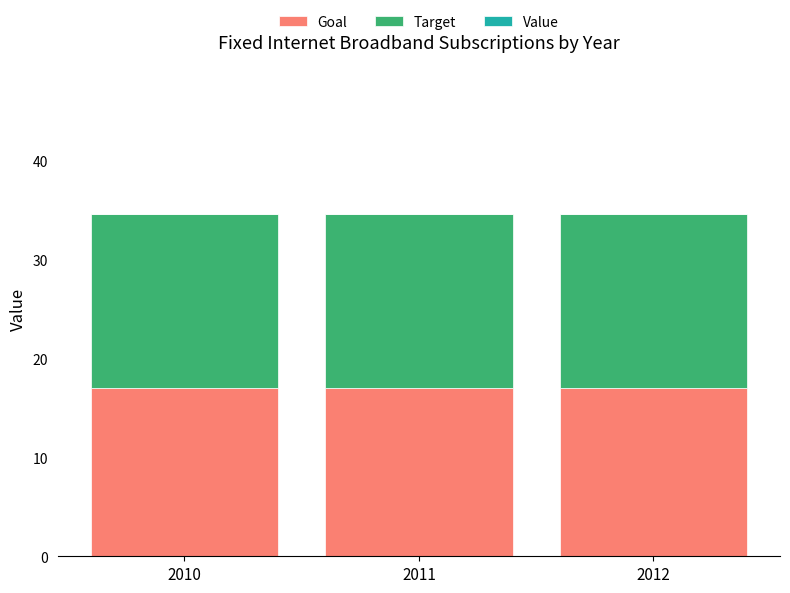

What is the sum of the Goal values at 2010 and 2012?

34.0